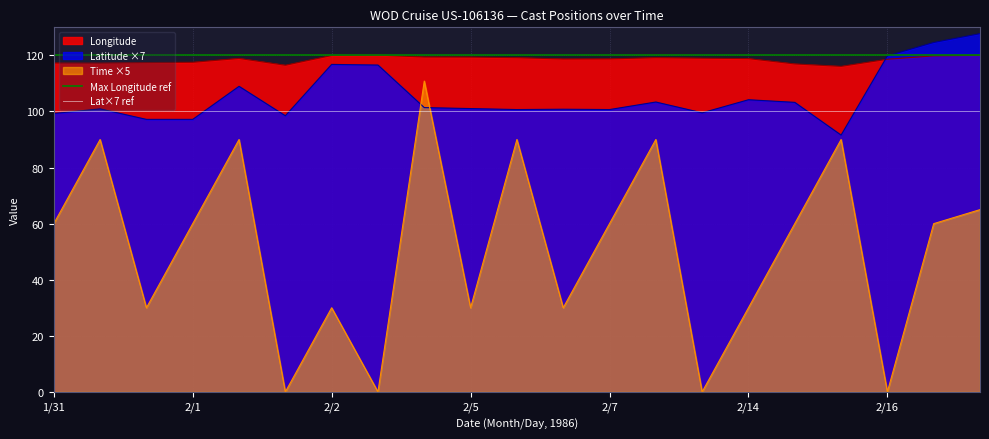

True or false: Time ×5 and Longitude intersect in this chart.

False